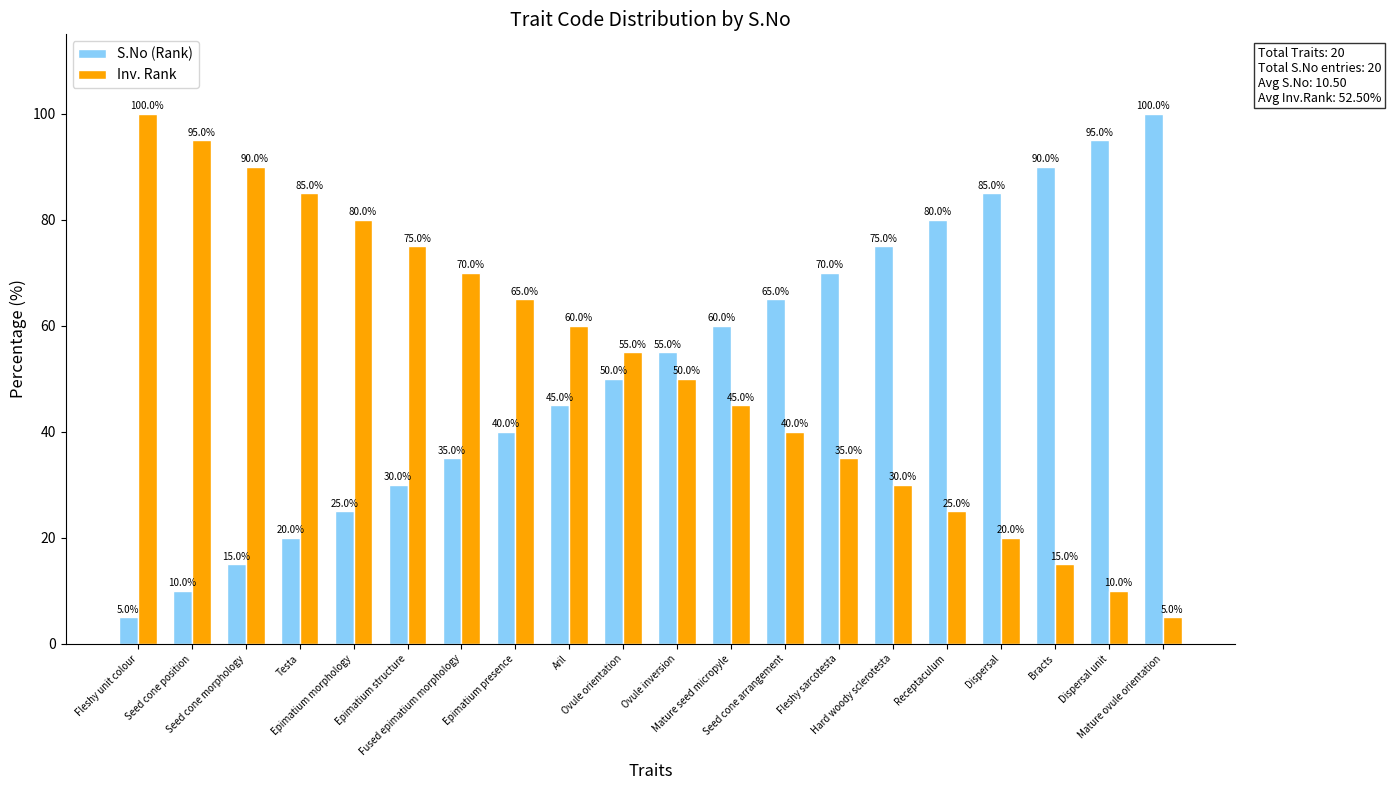

What is the maximum value for S.No (Rank)?

100.0